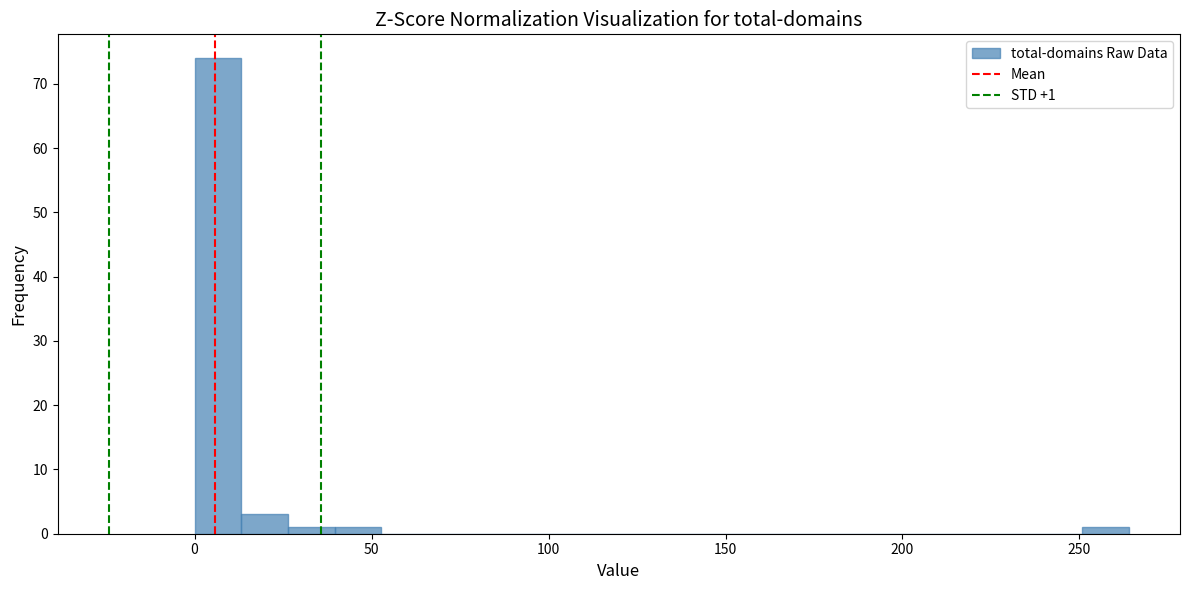

Around what value on the x-axis is the tallest bar? Give the approximate position of its centre, as read against the axis.

5